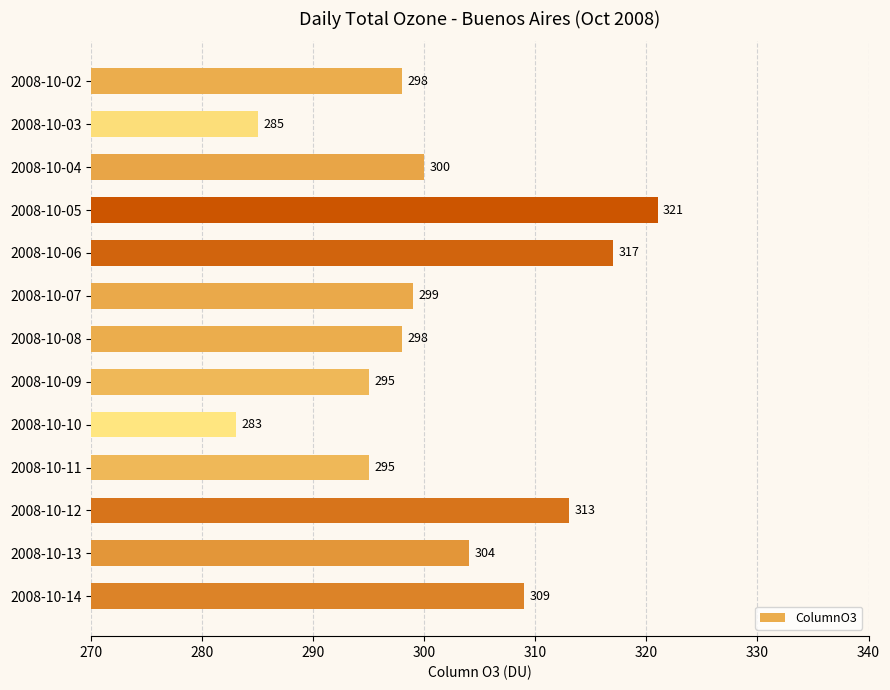

Count the number of data series in this chart.

1